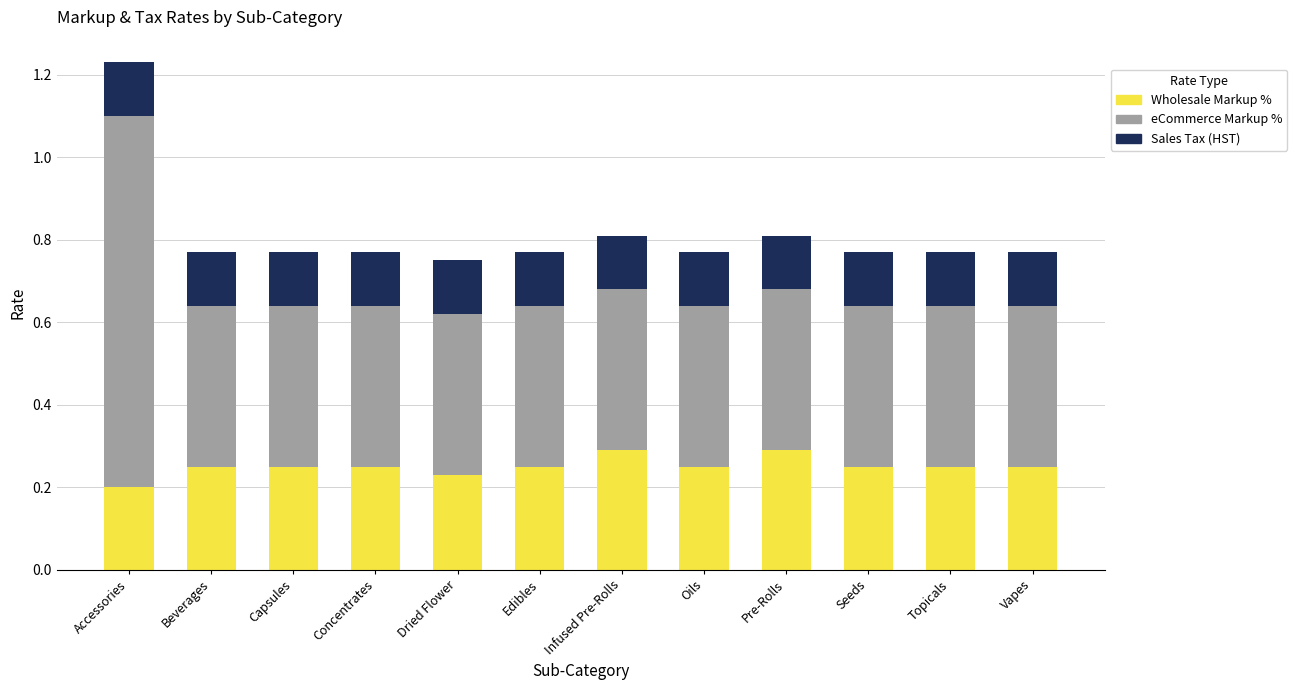

How many Wholesale Markup % values are between 0 and 1?

12